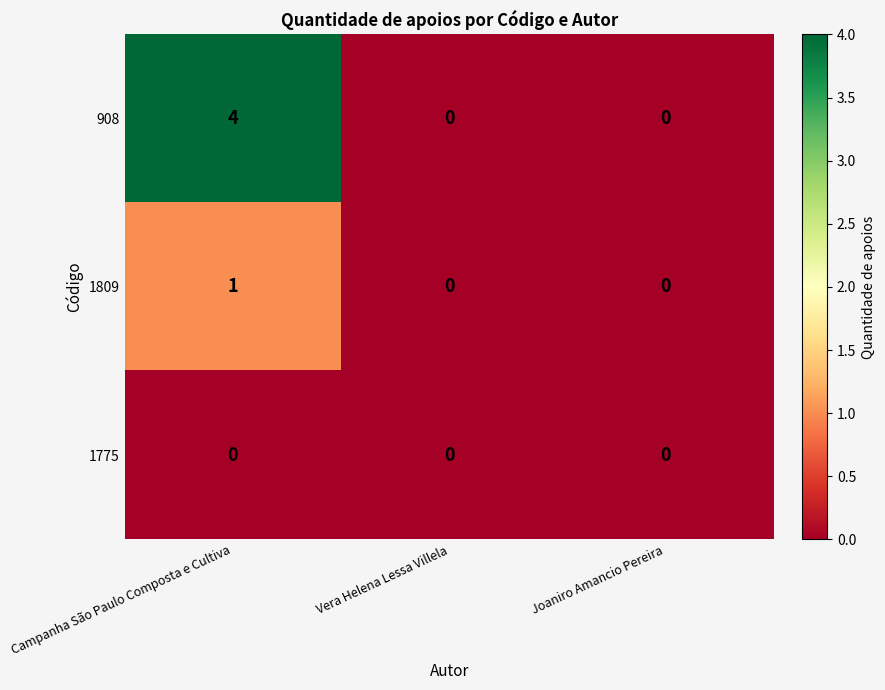

Reading left to right, transcribe all the data shown in this chart.

908: Campanha São Paulo Composta e Cultiva=4	Vera Helena Lessa Villela=0	Joaniro Amancio Pereira=0
1809: Campanha São Paulo Composta e Cultiva=1	Vera Helena Lessa Villela=0	Joaniro Amancio Pereira=0
1775: Campanha São Paulo Composta e Cultiva=0	Vera Helena Lessa Villela=0	Joaniro Amancio Pereira=0